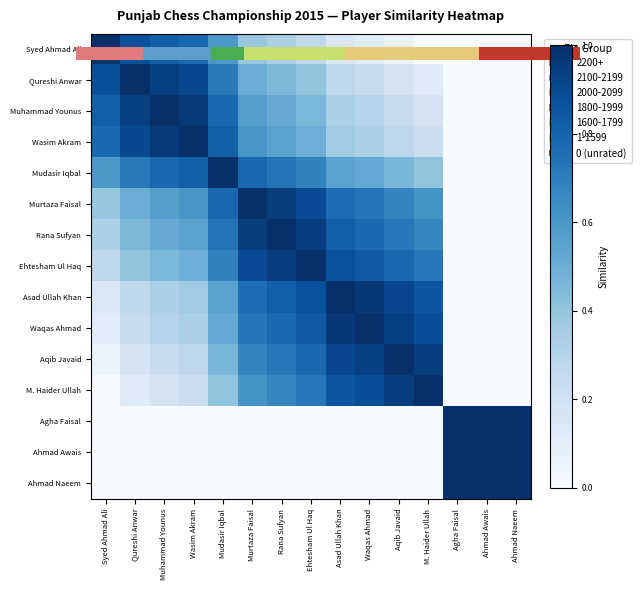

What is the difference between the maximum and minimum values in the Qureshi Anwar series?

1.0